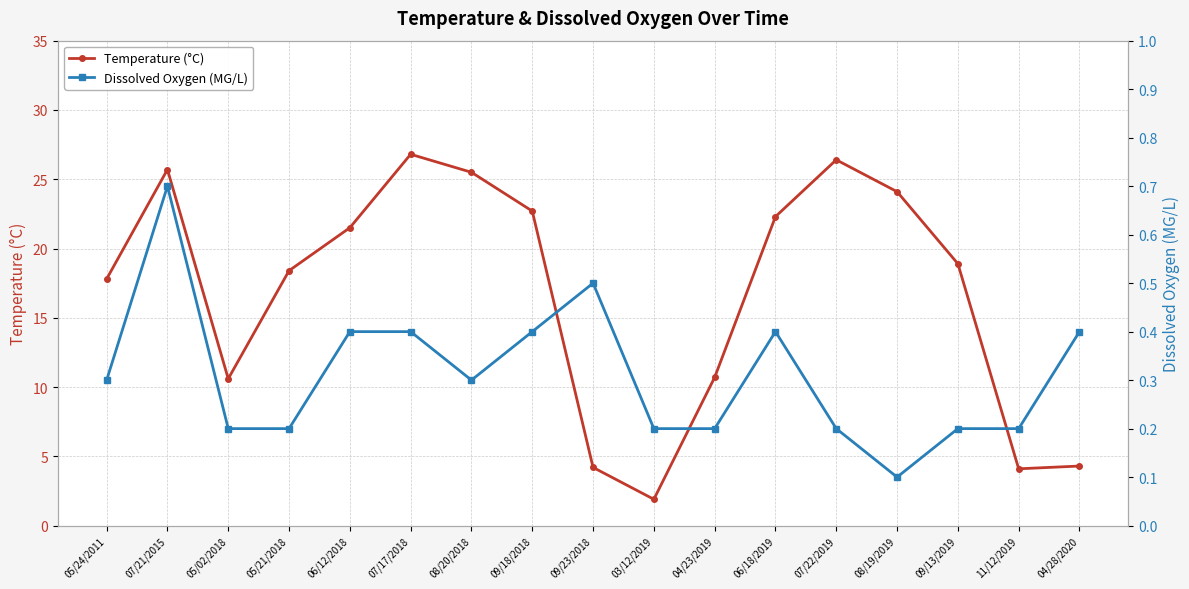

Count the number of categories in the chart.

17